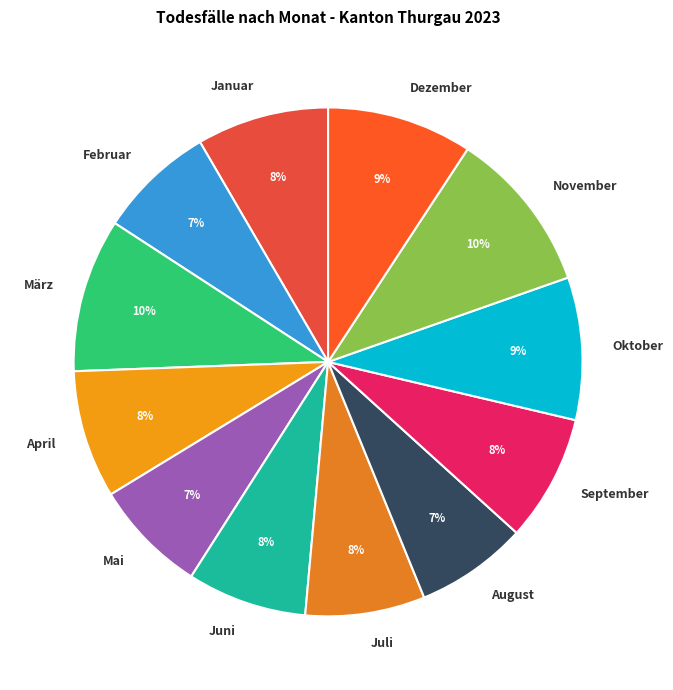

To the nearest percent, what is the difference between the largest and smallest slice percentages?

3%